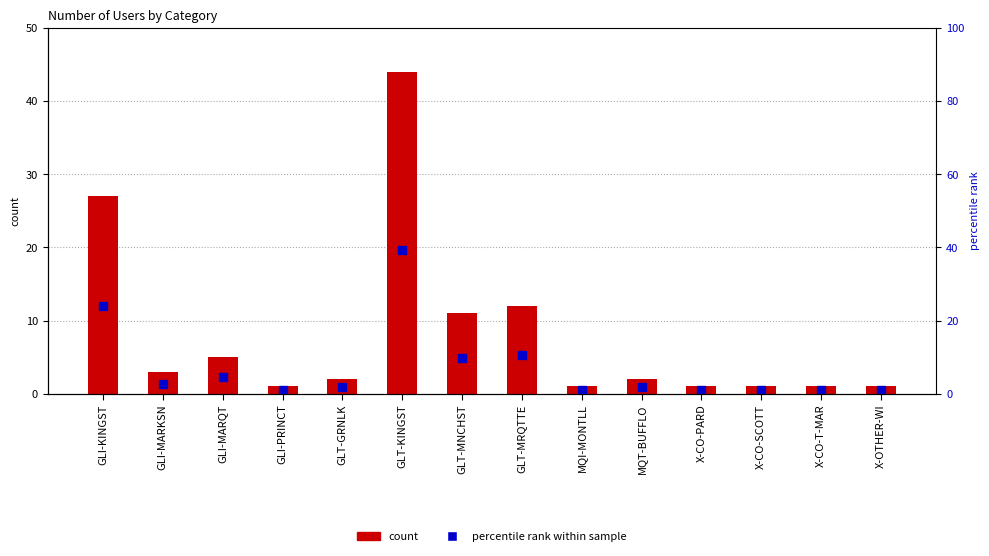

What is the total value across all series at X-CO-T-MAR?

1.9